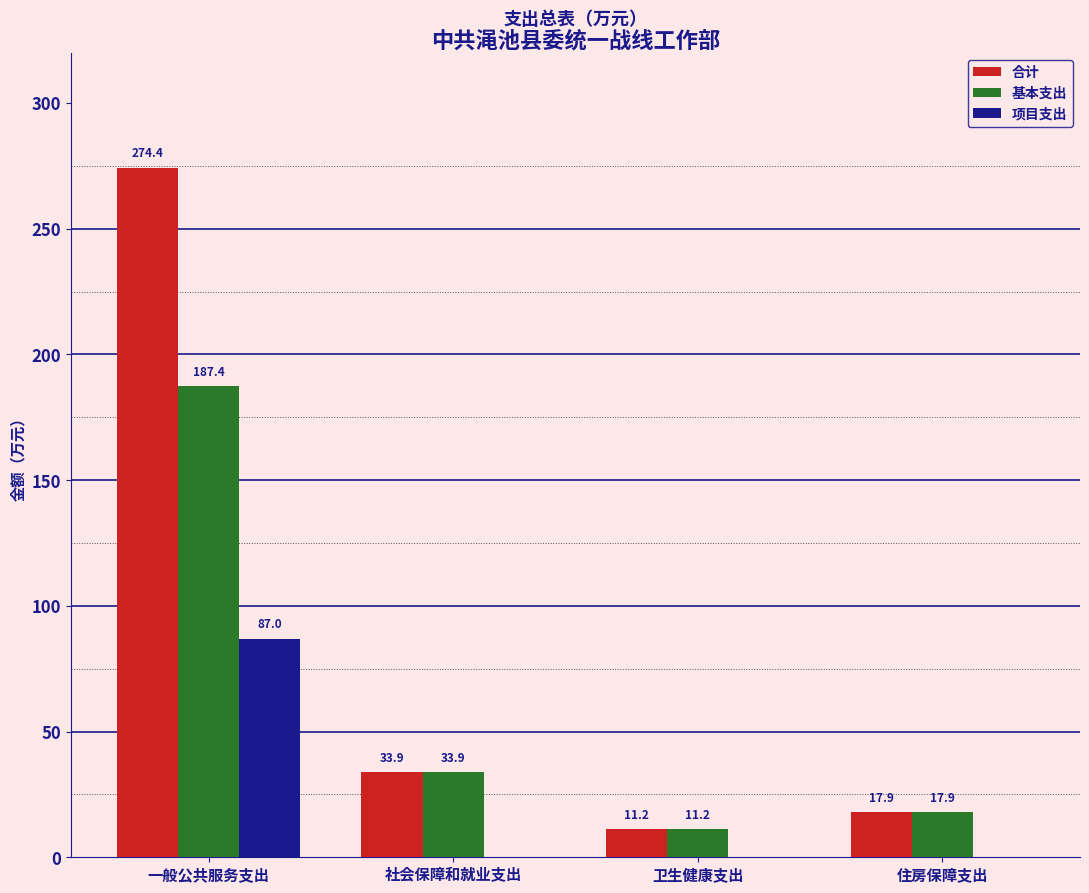

What is the maximum value shown in the chart?

274.4